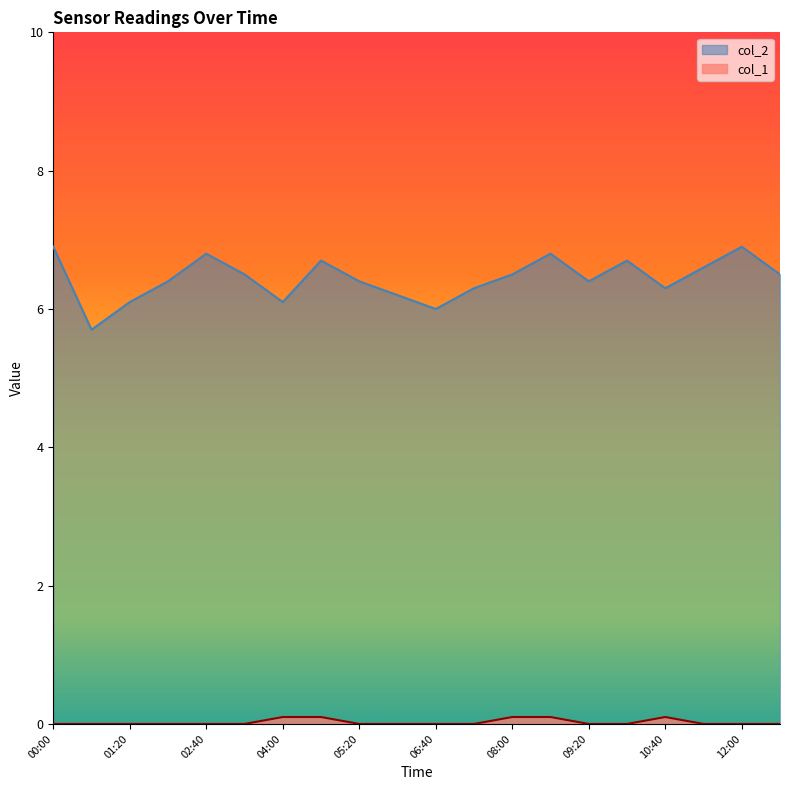

List the series in order of their overall mean, highest first.

col_2, col_1